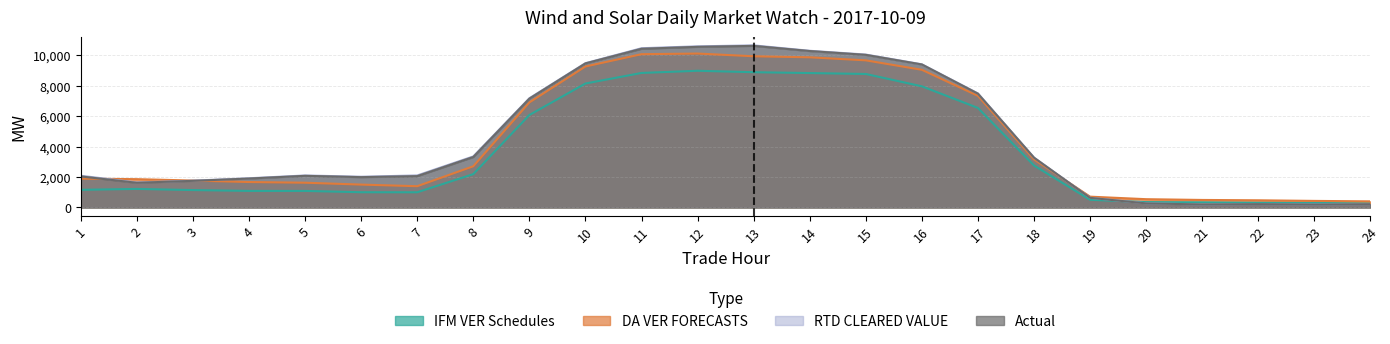

True or false: DA VER FORECASTS and IFM VER Schedules cross at least once.

False